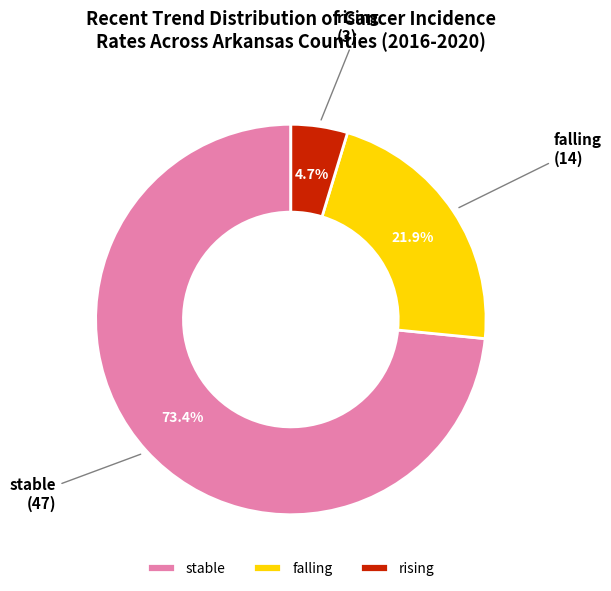

Rank the categories by value from lowest to highest.

rising, falling, stable